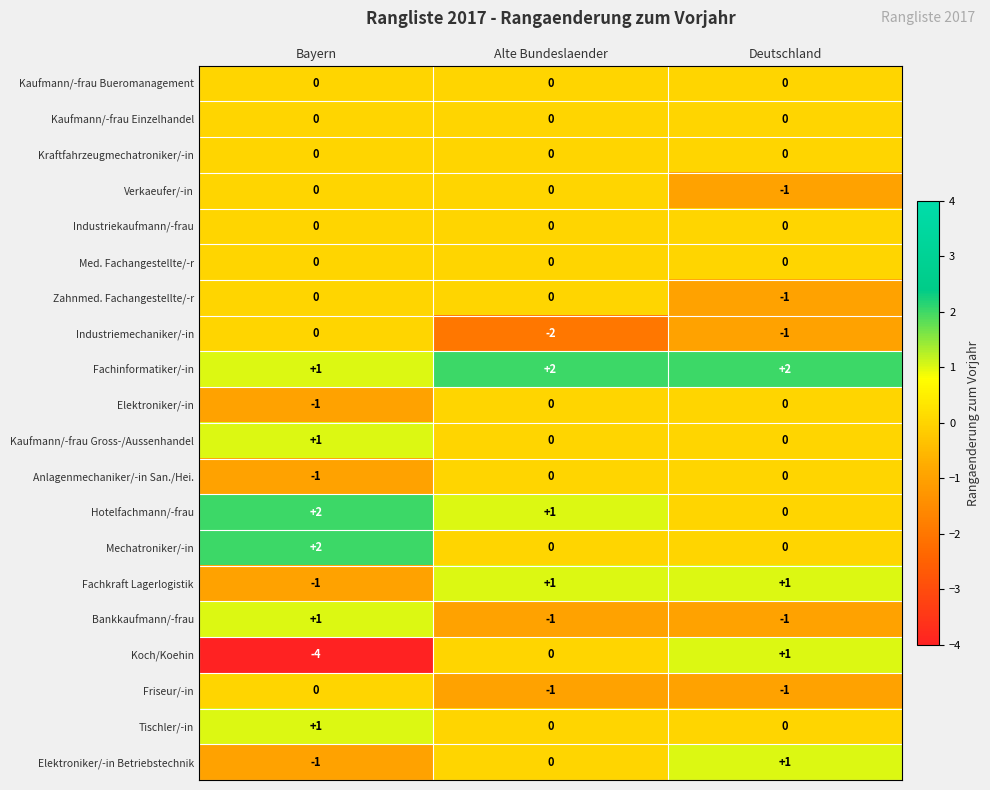

What is the minimum value shown in the chart?

-4